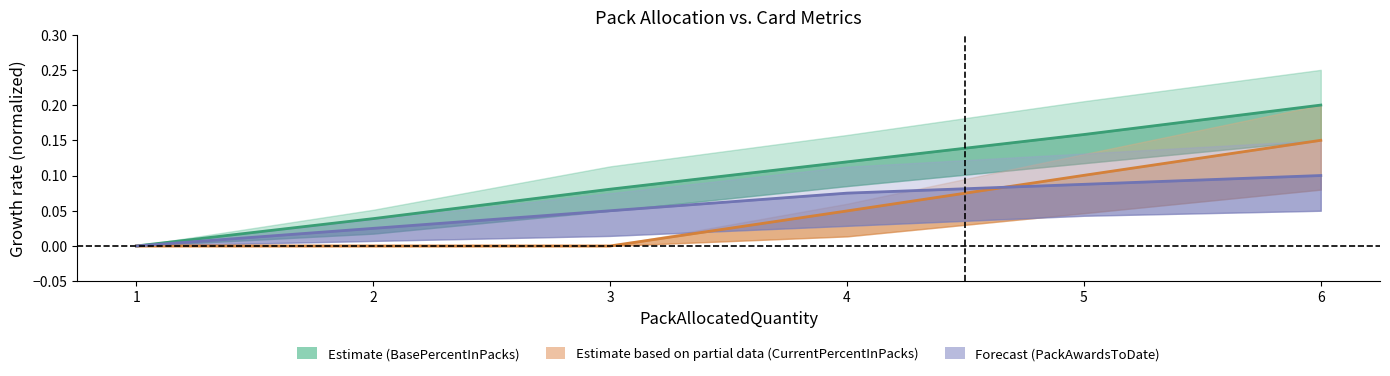

True or false: BasePercentInPacks and PackAwardsToDate cross at least once.

False